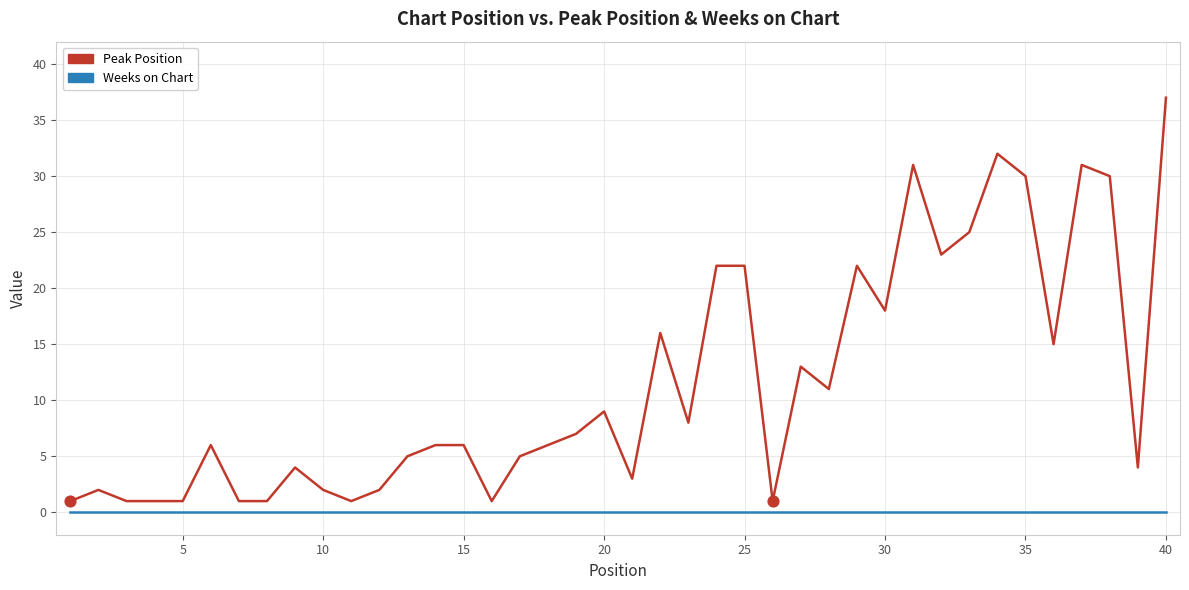

Which series has the largest total across all categories?

Peak Position